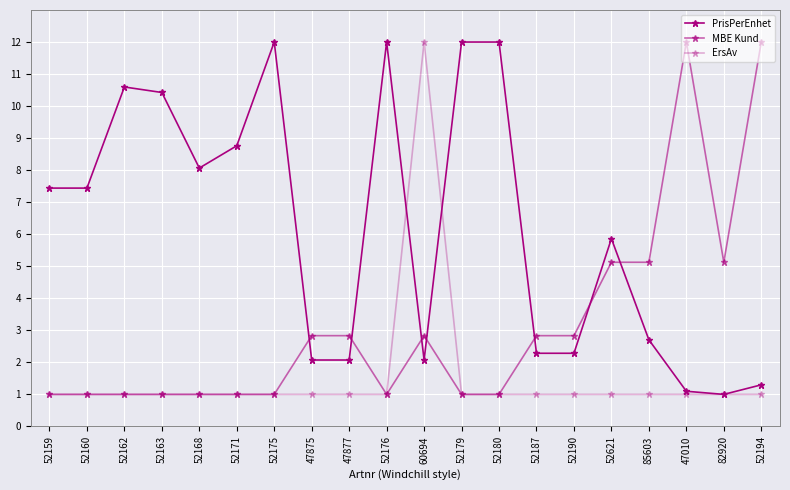

Reading right to left, what are all the values shown in this chart?

PrisPerEnhet: 1.3	1.0	1.1	2.7	5.9	2.3	2.3	12.0	12.0	2.1	12.0	2.1	2.1	12.0	8.8	8.1	10.4	10.6	7.4	7.4
MBE Kund: 12.0	5.1	12.0	5.1	5.1	2.8	2.8	1.0	1.0	2.8	1.0	2.8	2.8	1.0	1.0	1.0	1.0	1.0	1.0	1.0
ErsAv: 1.0	1.0	1.0	1.0	1.0	1.0	1.0	1.0	1.0	12.0	1.0	1.0	1.0	1.0	1.0	1.0	1.0	1.0	1.0	1.0